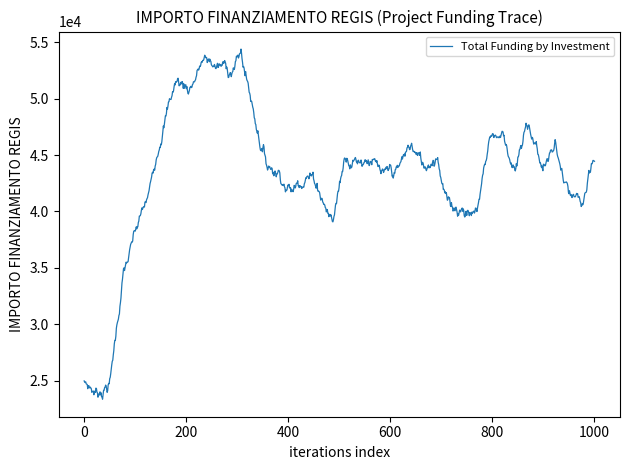

What is the difference between the maximum and minimum values?

31051.1